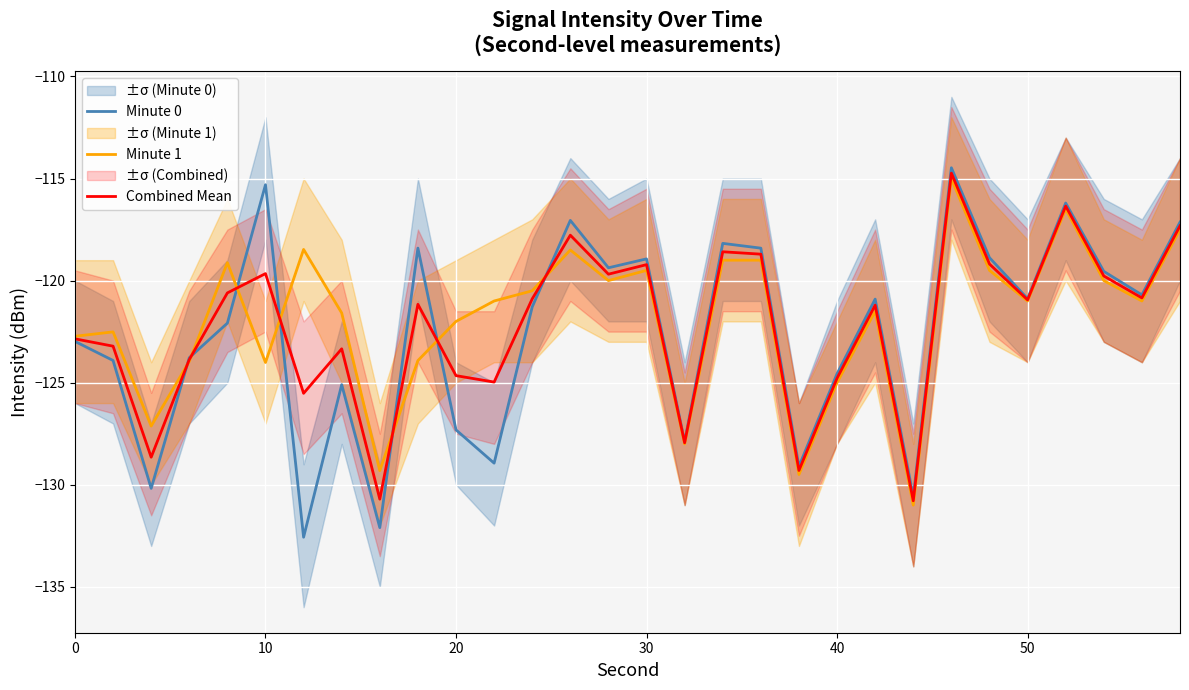

What is the average value of the Minute 1 series?

-121.9